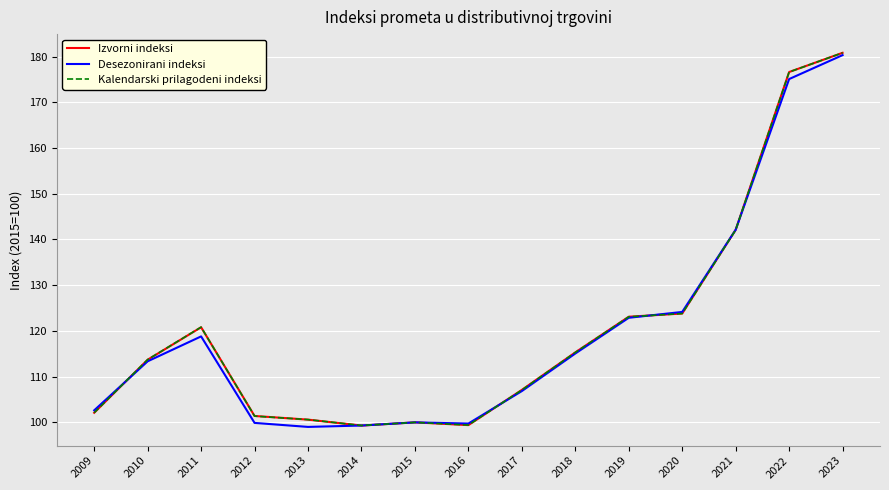

What is the minimum value for Izvorni indeksi?

99.3